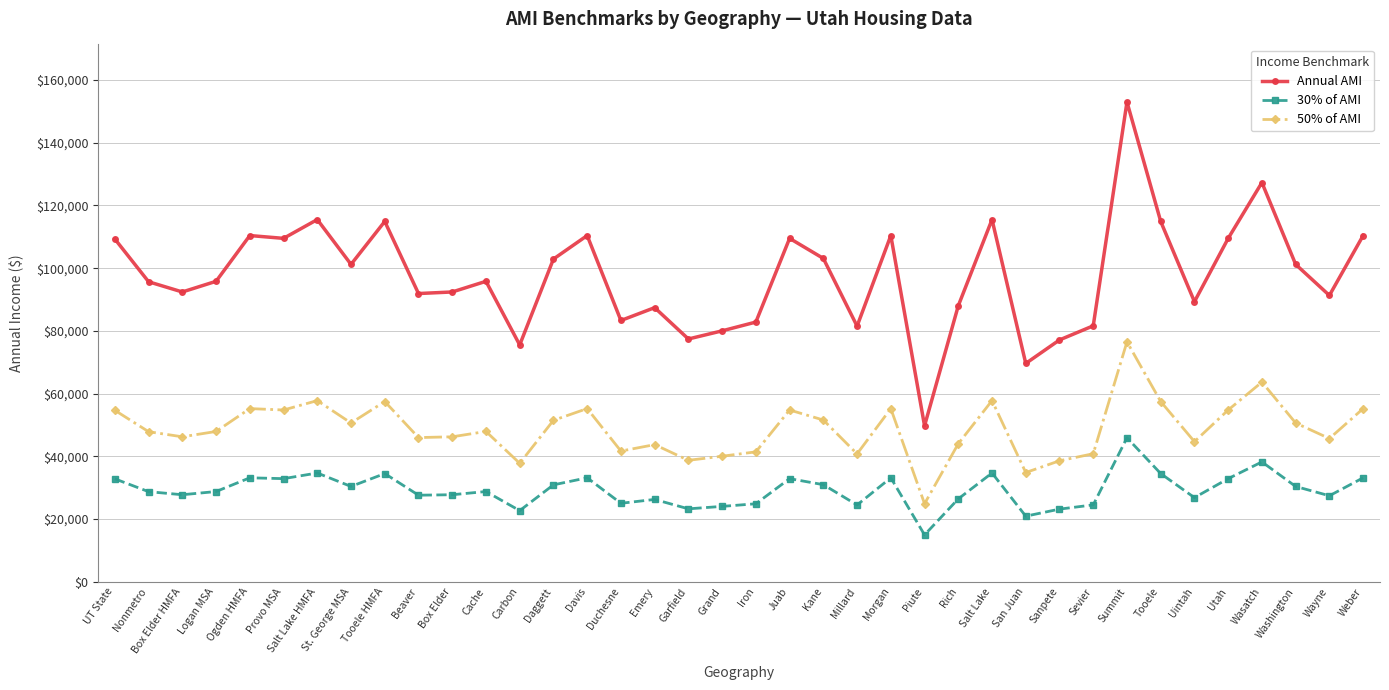

Where is the first local minimum for Annual AMI?

Box Elder HMFA